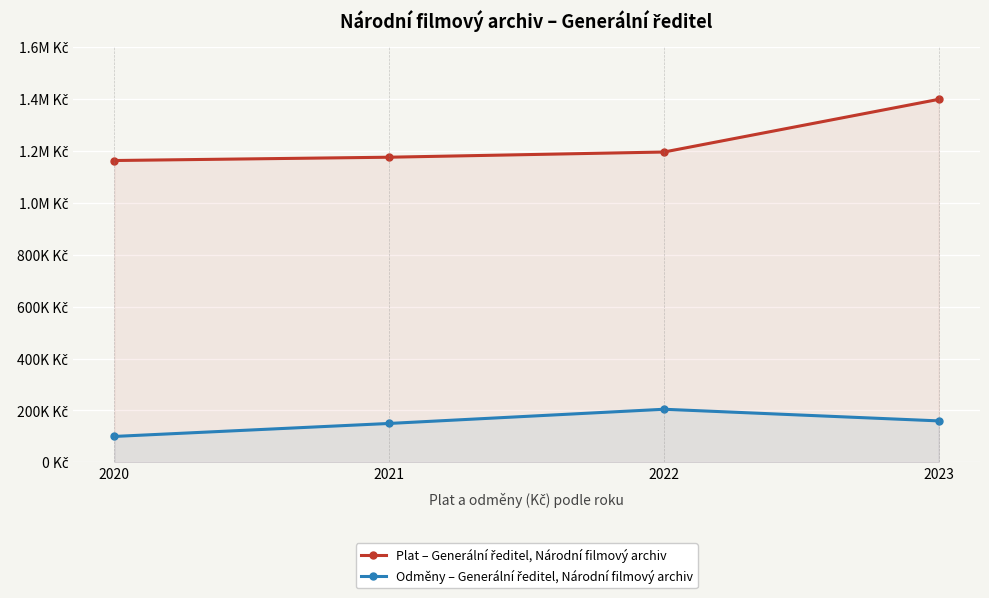

Which label corresponds to the largest value in the chart?

2023